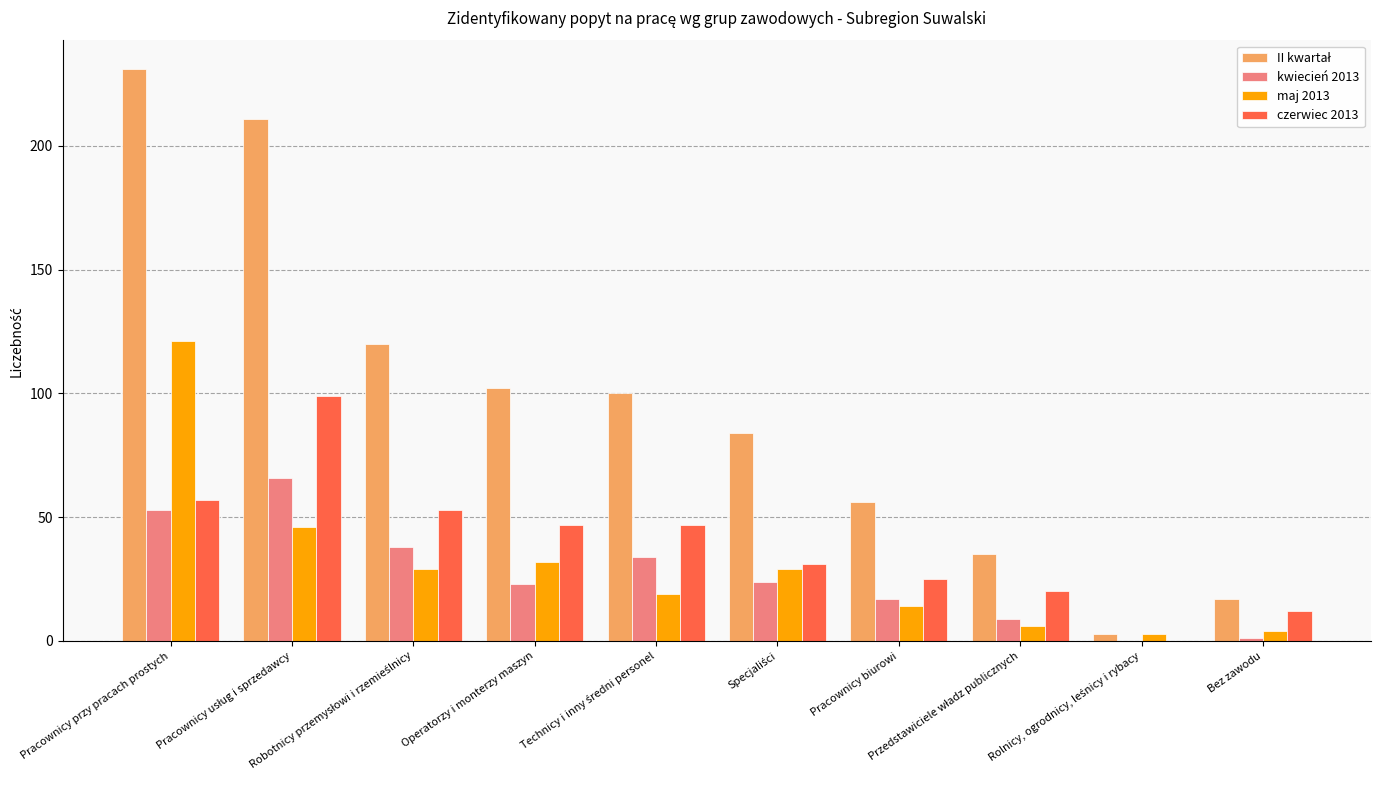

How many data points does each series have?

10